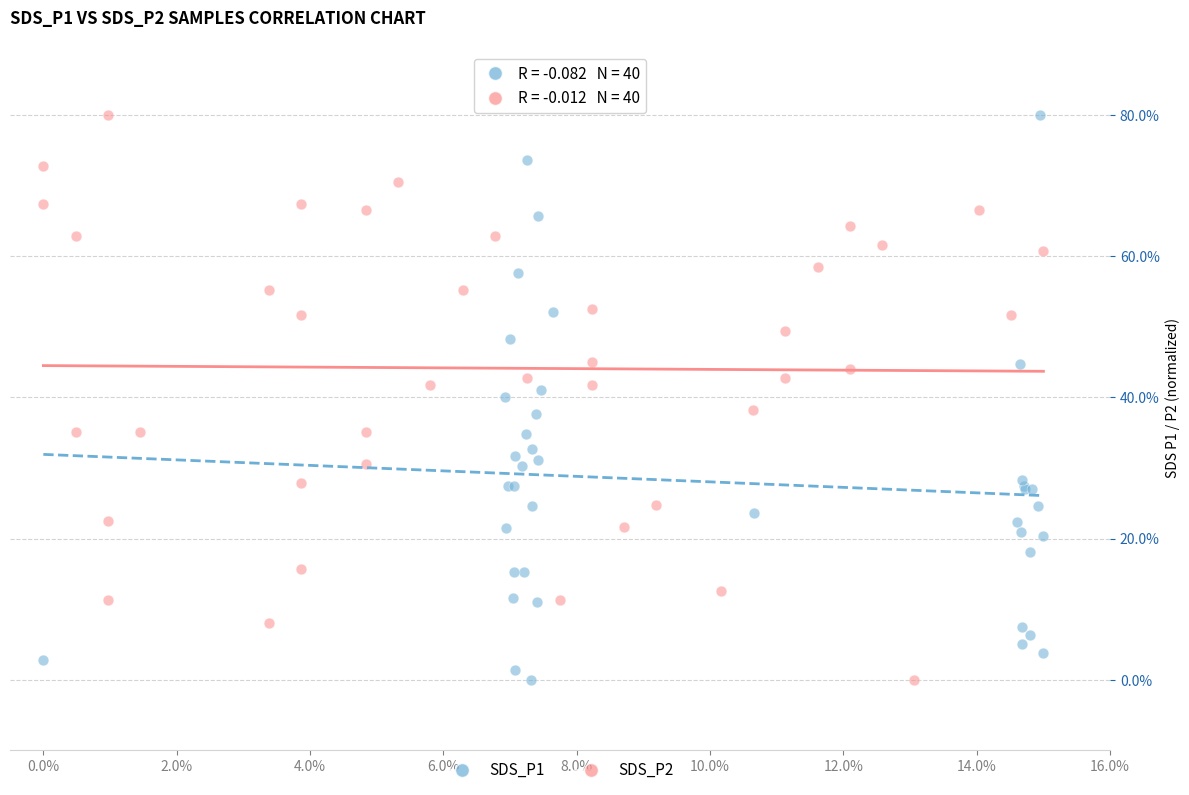

What are all the series names shown in the legend?

SDS_P1, SDS_P2